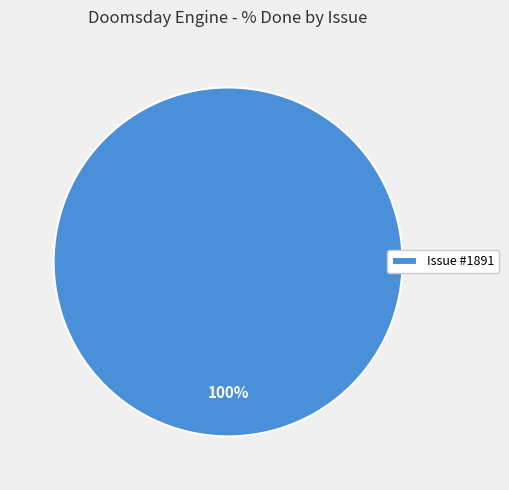

Rank the categories by value from lowest to highest.

Issue #1891